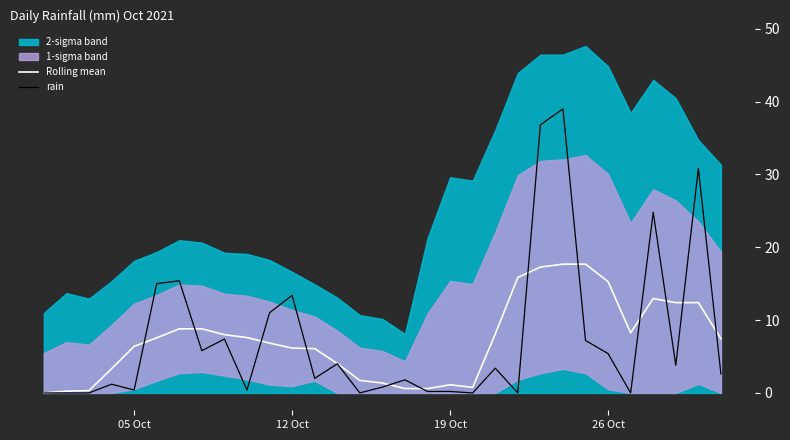

After their last crossing, which series has the higher values: Rolling mean or rain?

Rolling mean